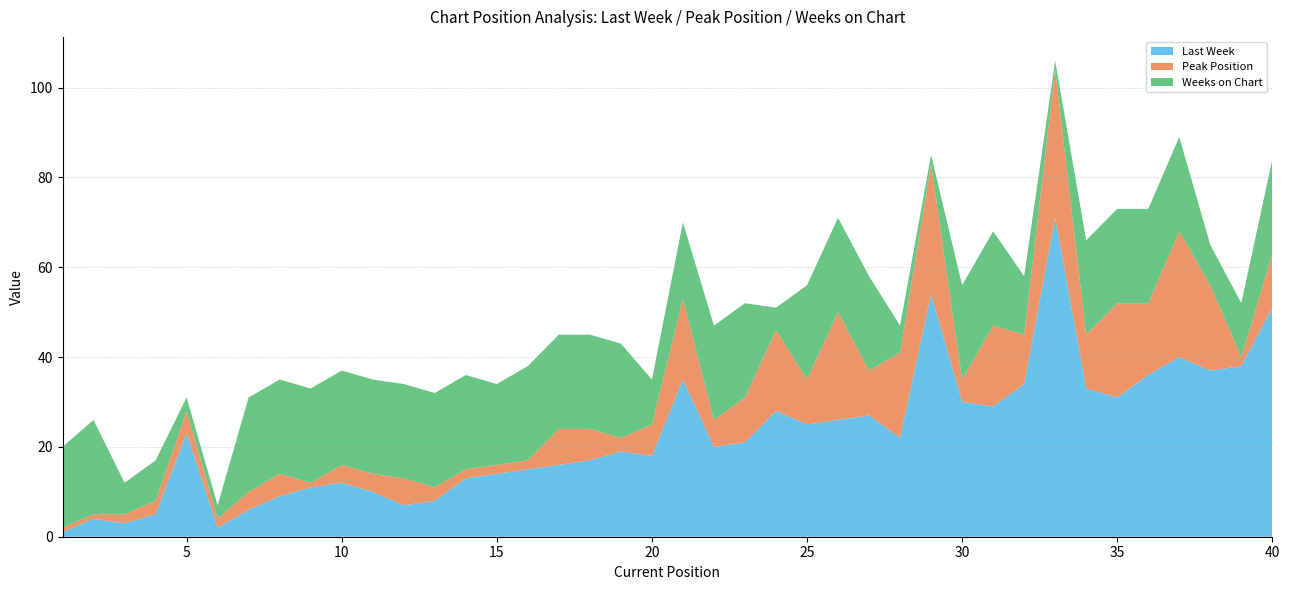

Reading left to right, transcribe all the data shown in this chart.

Last Week: 1	4	3	5	23	2	6	9	11	12	10	7	8	13	14	15	16	17	19	18	35	20	21	28	25	26	27	22	54	30	29	34	71	33	31	36	40	37	38	51
Peak Position: 1	1	2	3	5	2	4	5	1	4	4	6	3	2	2	2	8	7	3	7	18	6	10	18	10	24	10	19	29	5	18	11	33	12	21	16	28	19	2	12
Weeks on Chart: 18	21	7	9	3	3	21	21	21	21	21	21	21	21	18	21	21	21	21	10	17	21	21	5	21	21	21	6	2	21	21	13	2	21	21	21	21	9	12	21